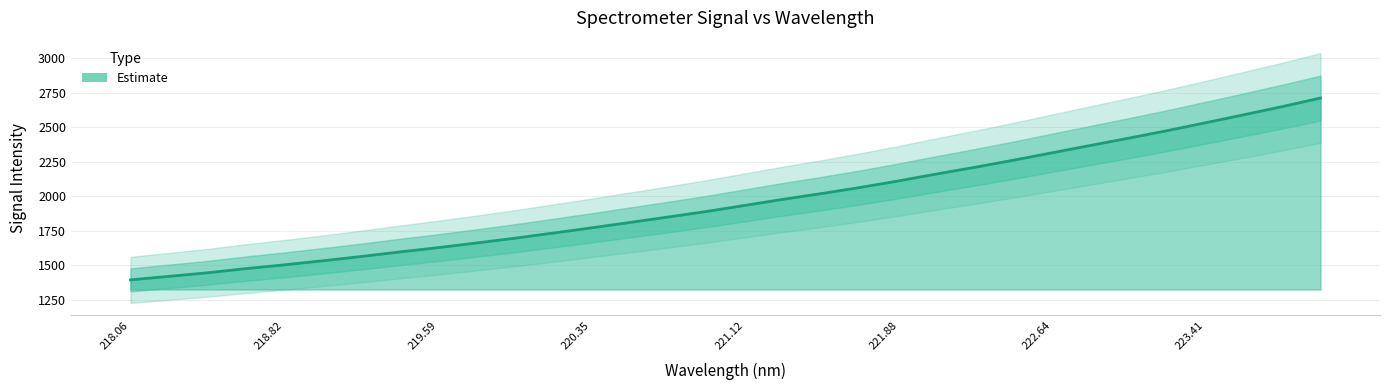

Rank the categories by value from highest to lowest.

223.9802, 223.7895, 223.5987, 223.408, 223.2172, 223.0264, 222.8355, 222.6447, 222.4538, 222.263, 222.0721, 221.8812, 221.6902, 221.4993, 221.3083, 221.1174, 220.9264, 220.7354, 220.5444, 220.3533, 220.1623, 219.9712, 219.7801, 219.589, 219.3979, 219.2067, 219.0156, 218.8244, 218.6332, 218.442, 218.2508, 218.0596